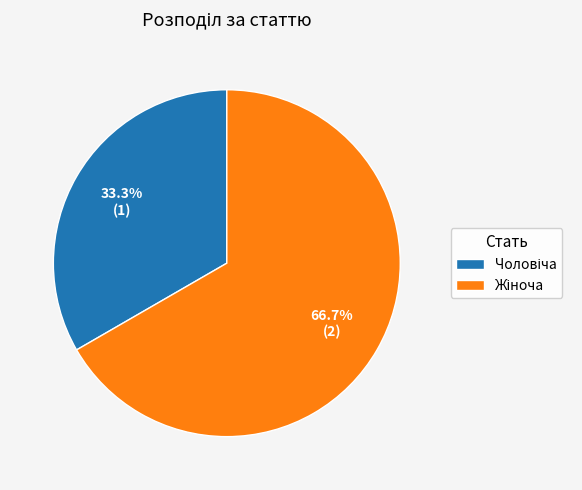

Is there a majority slice in this chart?

Yes